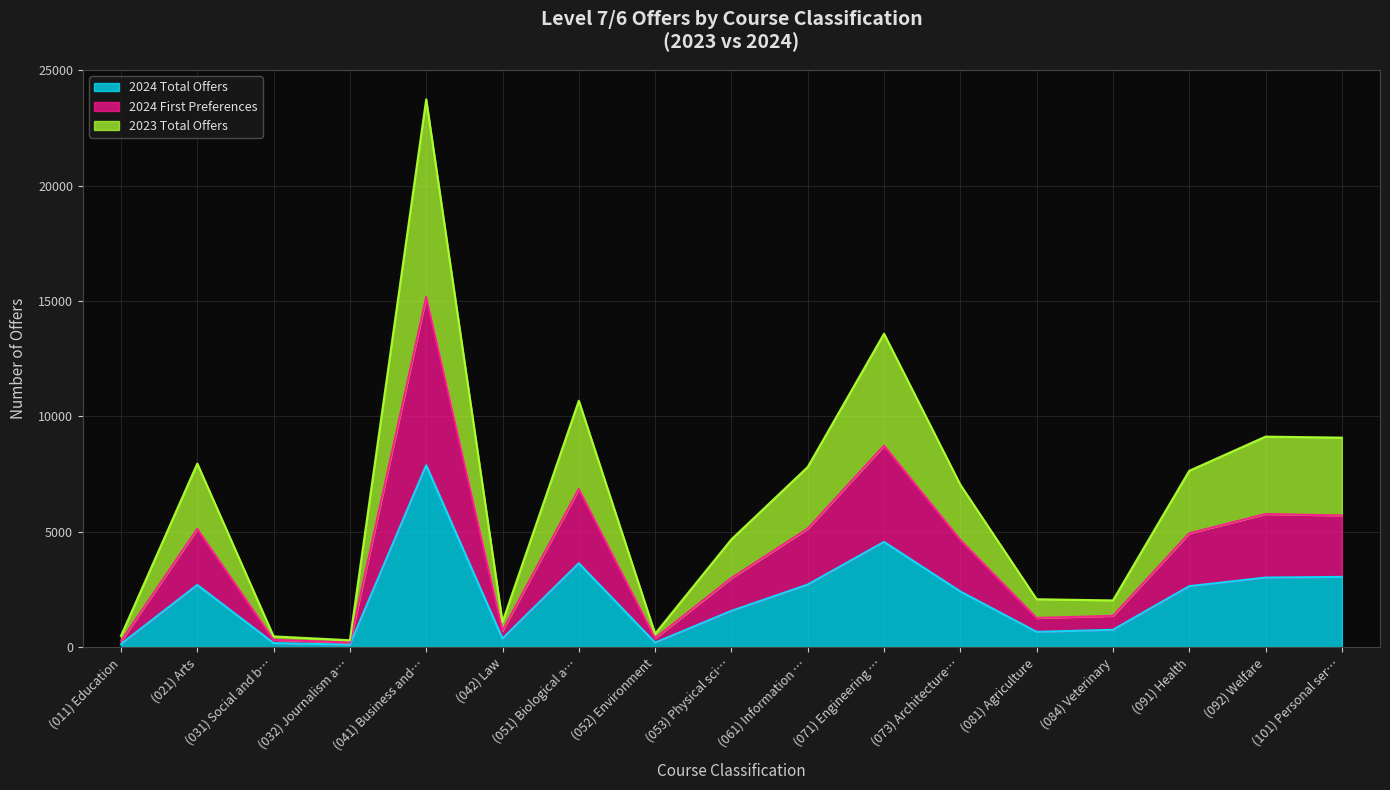

At which category is the sum across all series the highest?

(041) Business and…